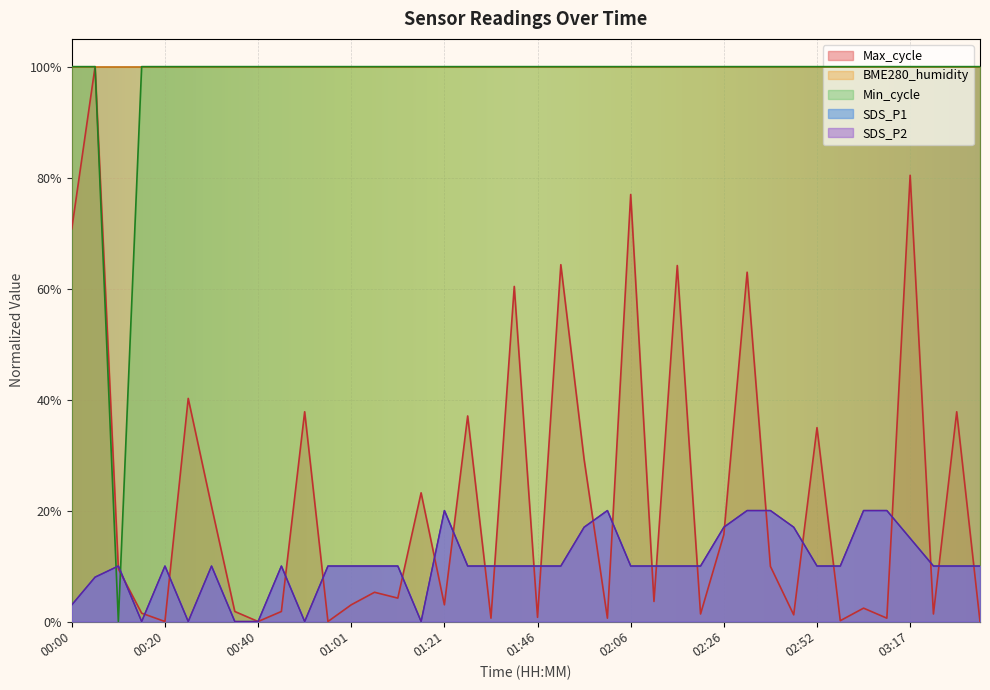

What is the difference between the second highest and second lowest values in the SDS_P1 series?

0.2